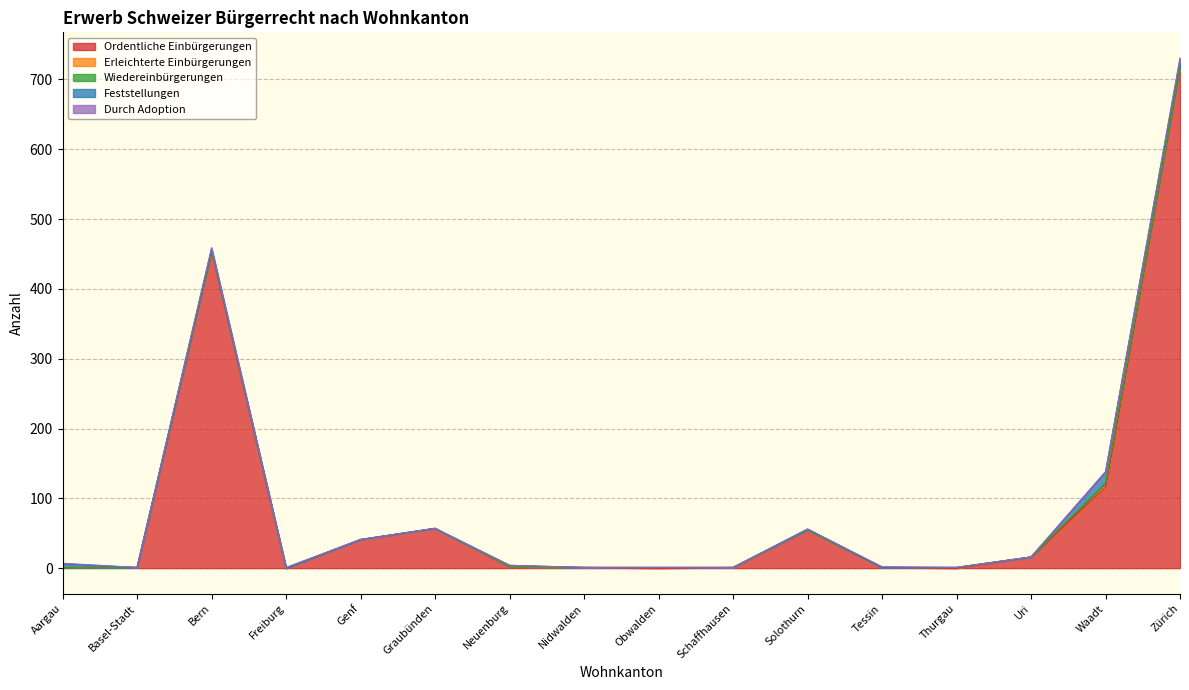

At which label is Durch Adoption closest to 1?

Aargau